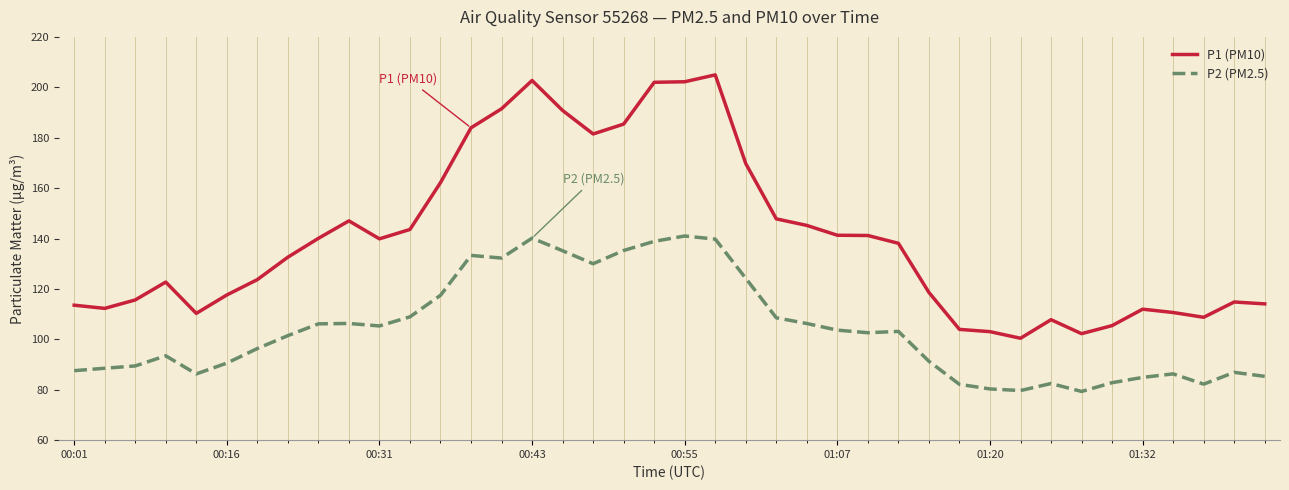

Which series has the largest range (max minus min)?

P1 (PM10)